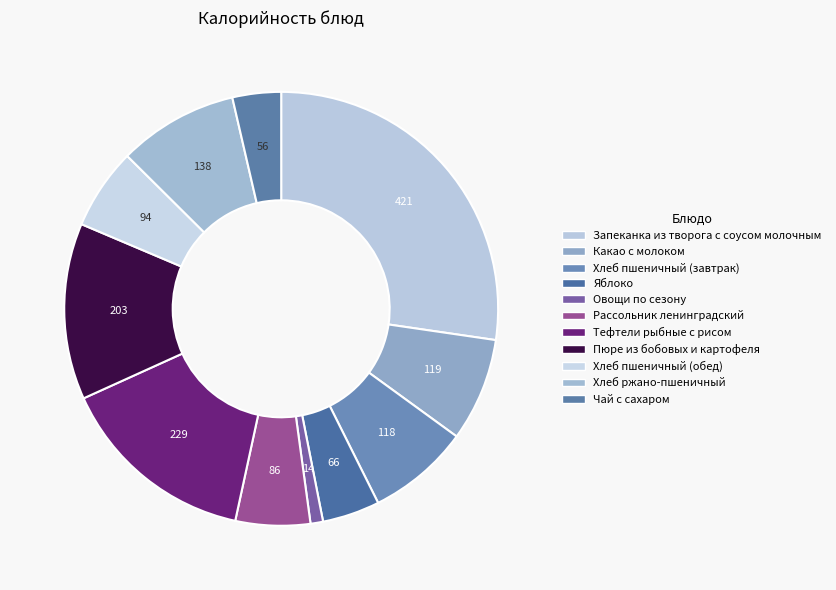

What portion of the pie excludes Запеканка из творога с соусом молочным?

72.7%